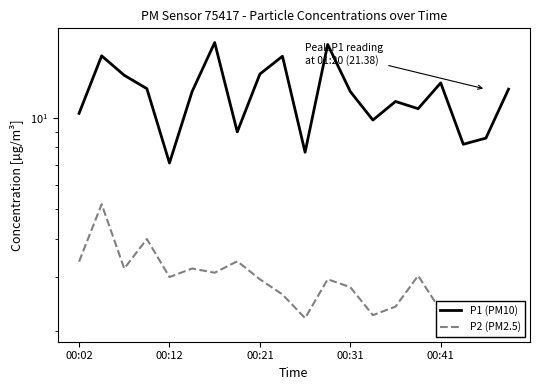

Between 7 and 19, which is larger?

19